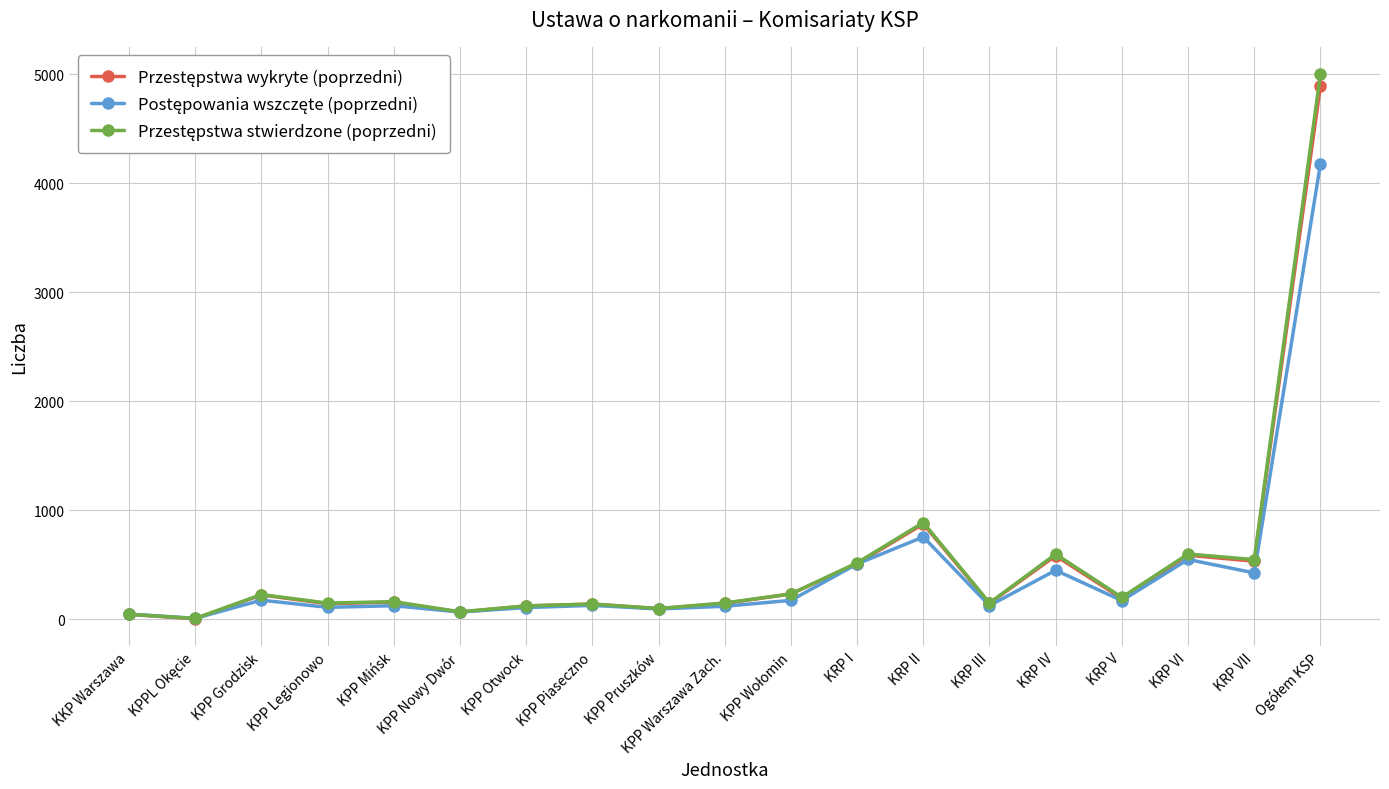

What is the spread (max minus min) of values at KRP VII?

122